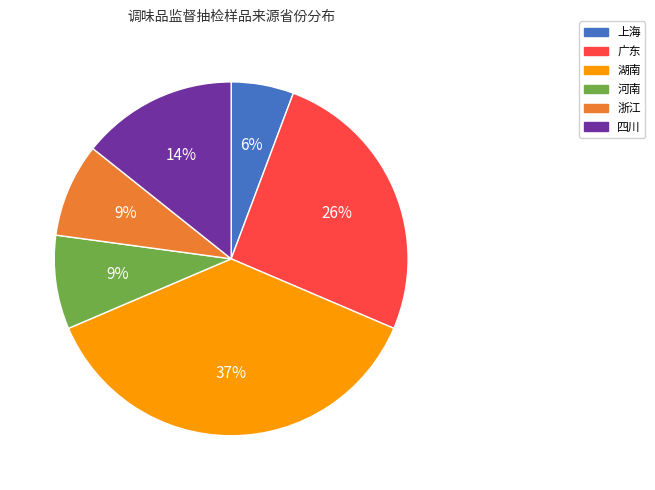

How many slices are in this pie chart?

6